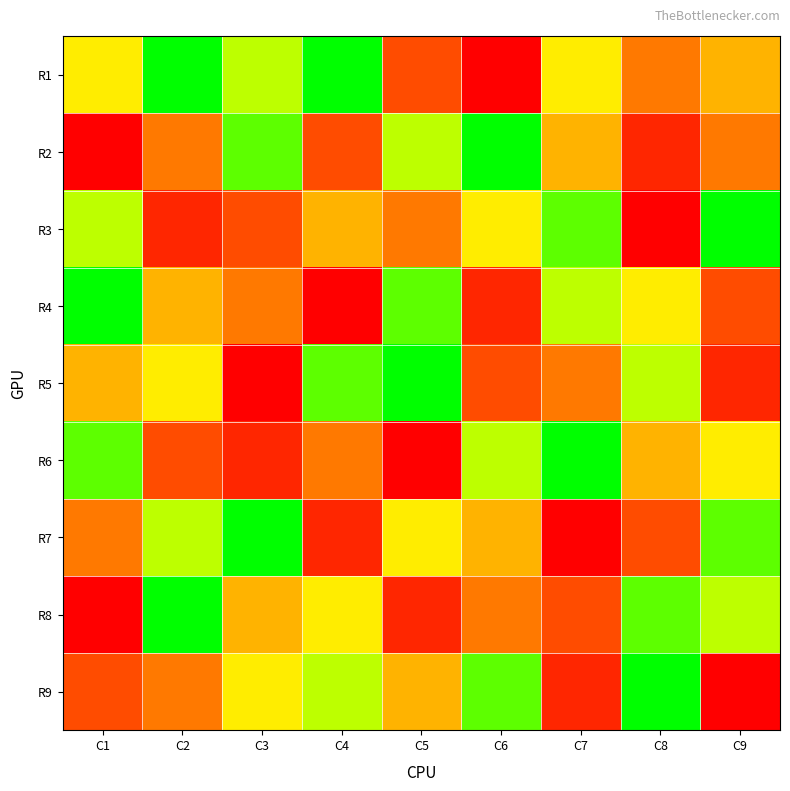

List the series in order of their peak value, highest first.

R1, R2, R3, R4, R5, R6, R7, R8, R9